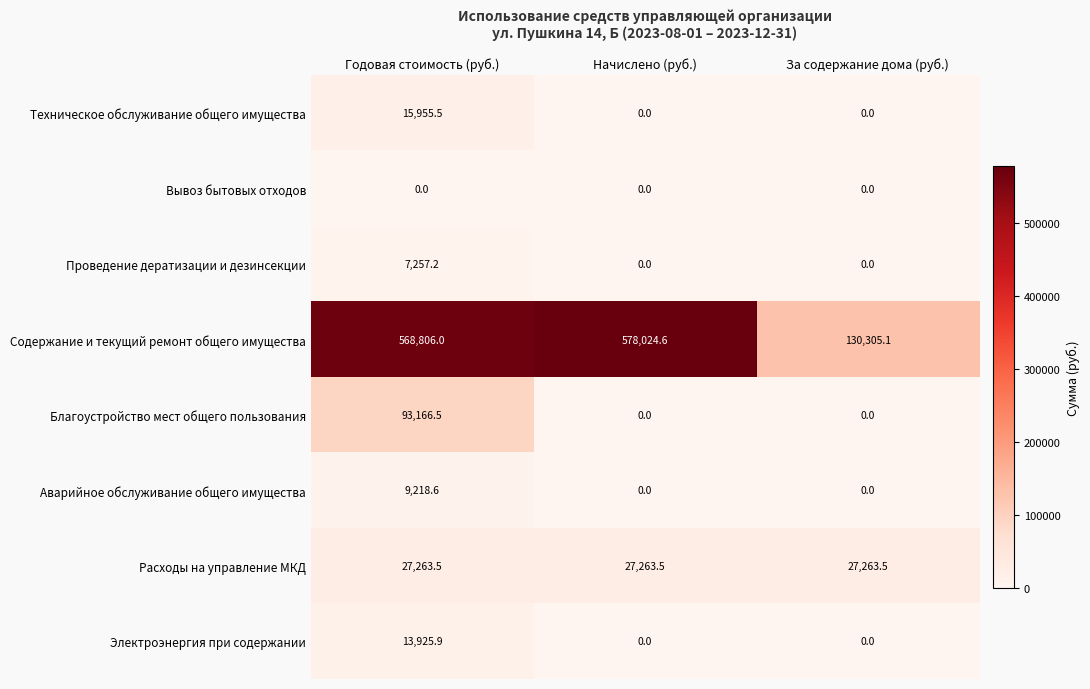

What is the maximum value shown in the chart?

578024.6